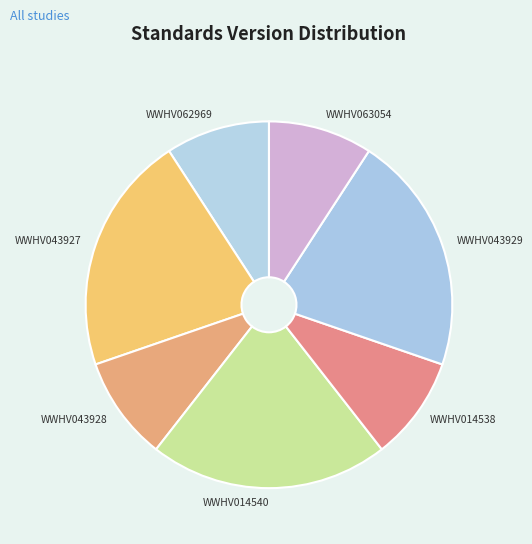

Do WWHV014540 and WWHV043929 together represent more than half of the pie?

No